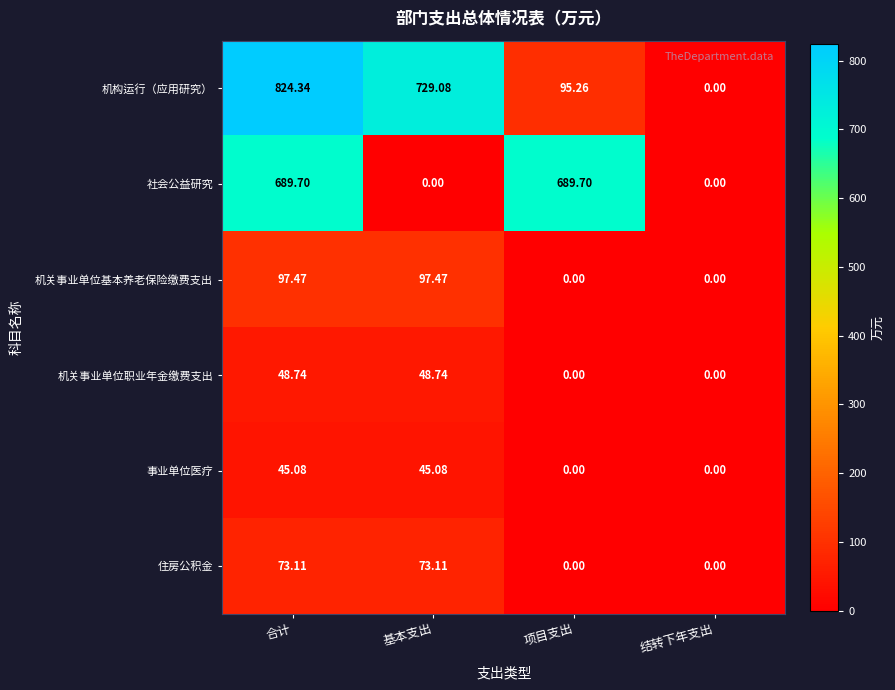

How many values in the 机关事业单位基本养老保险缴费支出 series are below 97?

2